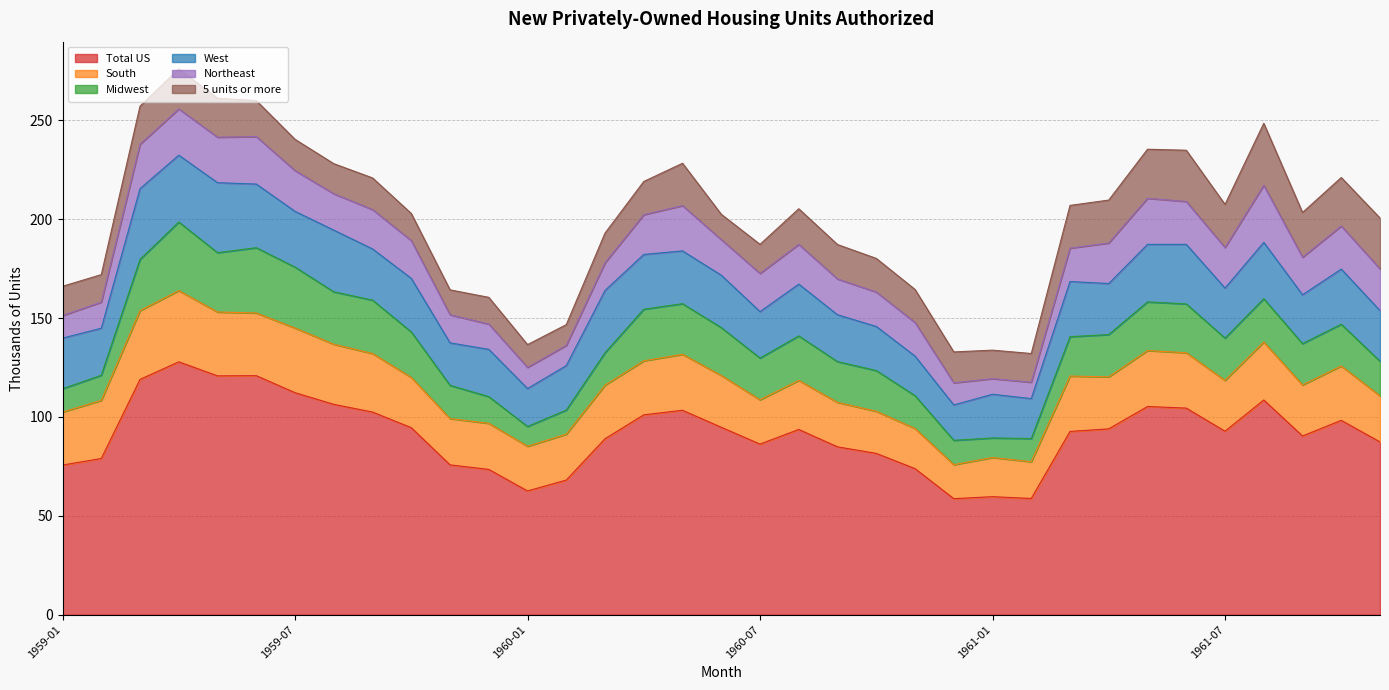

What is the greatest value displayed?

127.9